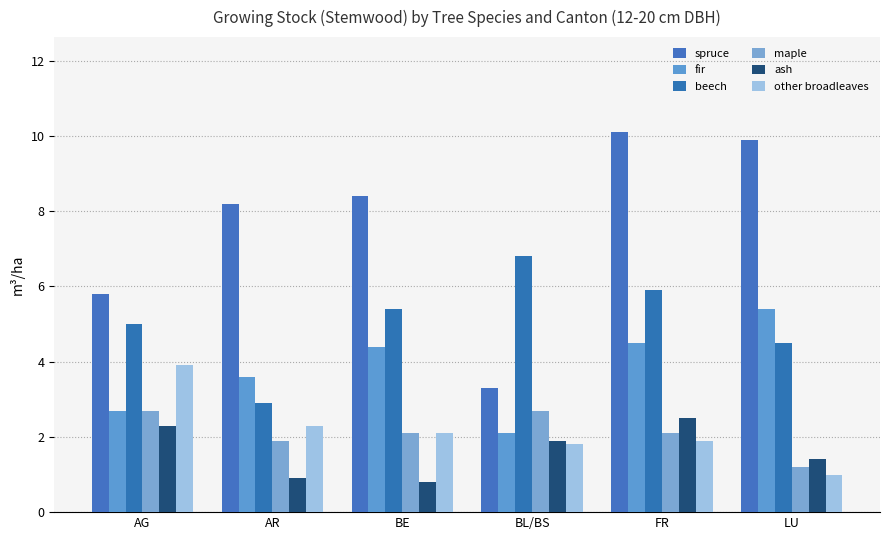

Rank the categories by other broadleaves value from highest to lowest.

AG, AR, BE, FR, BL/BS, LU